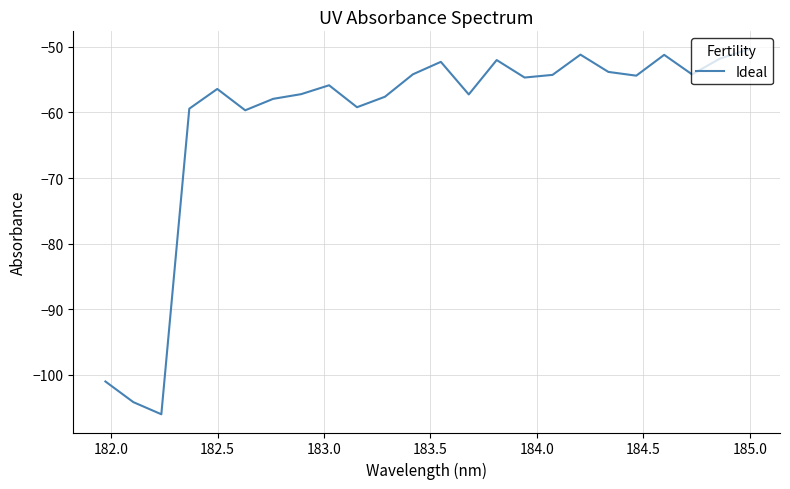

What is the maximum value shown in the chart?

-50.4